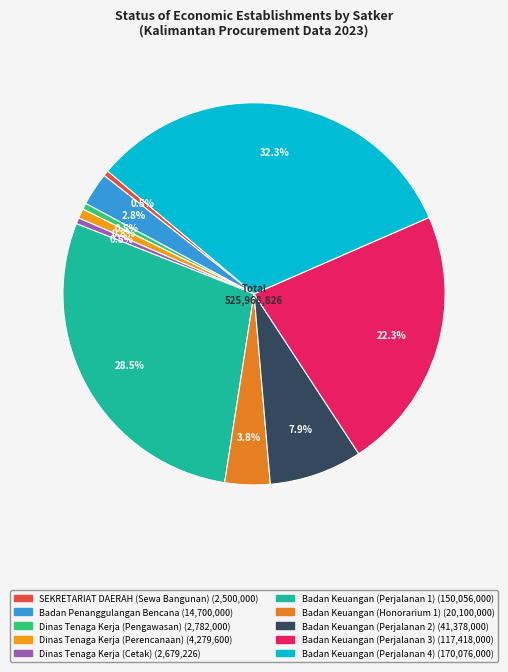

Do Badan Keuangan (Honorarium 1) and Dinas Tenaga Kerja (Perencanaan) together represent more than half of the pie?

No